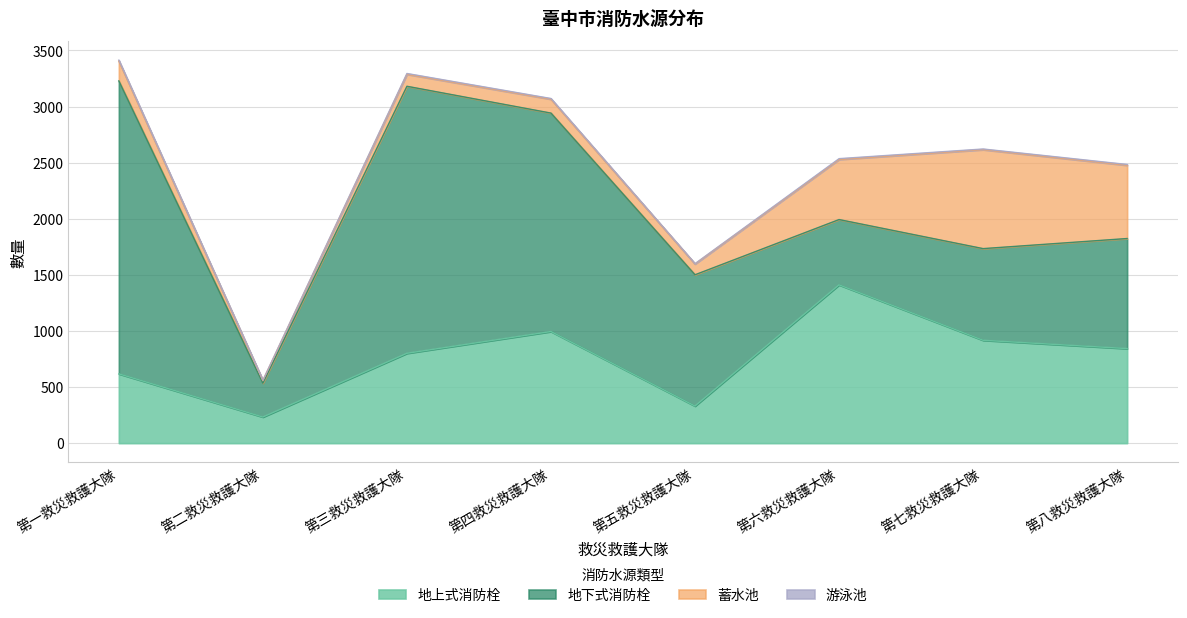

What is the label of the 5th point from the left?

第五救災救護大隊